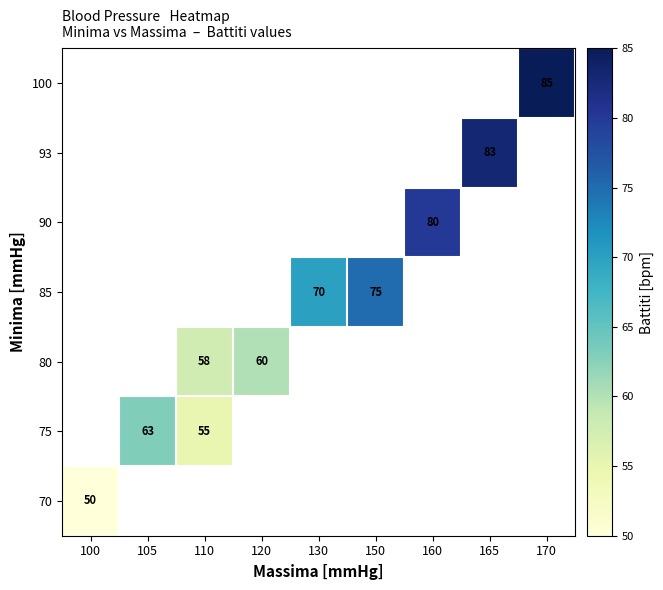

The value of 75 at 110 is 94. True or false?

False